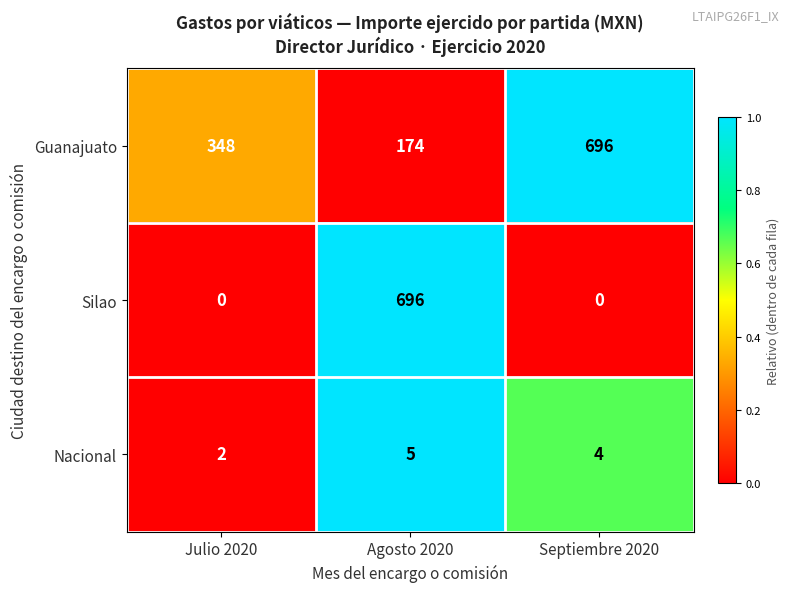

Which series has the widest spread of values?

Silao